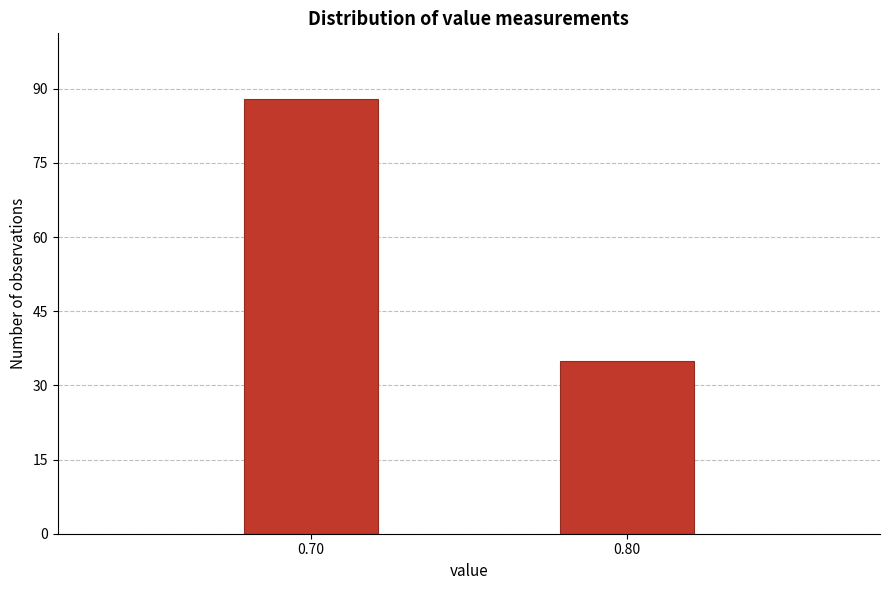

Reading right to left, extract all data points from this chart.

35	88